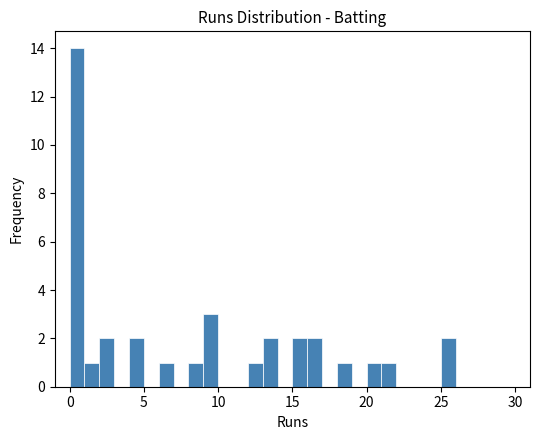

Read against the x-axis, roughly where is the centre of the tallest bar?

0.5